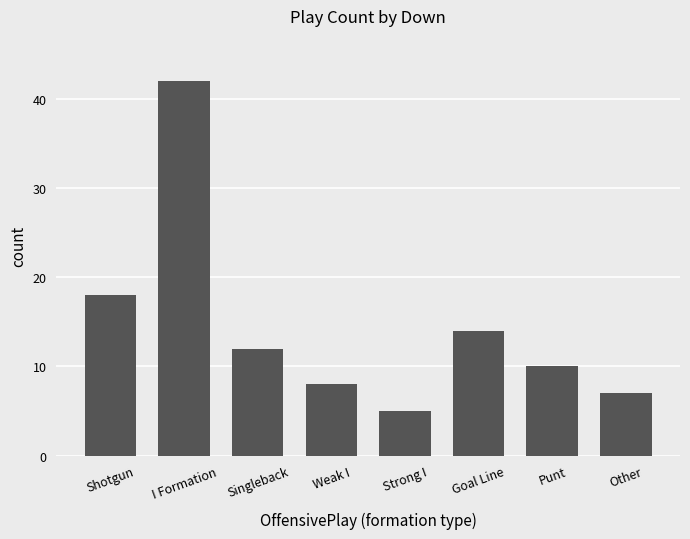

What is the ratio of the value at Goal Line to the value at I Formation?

0.3